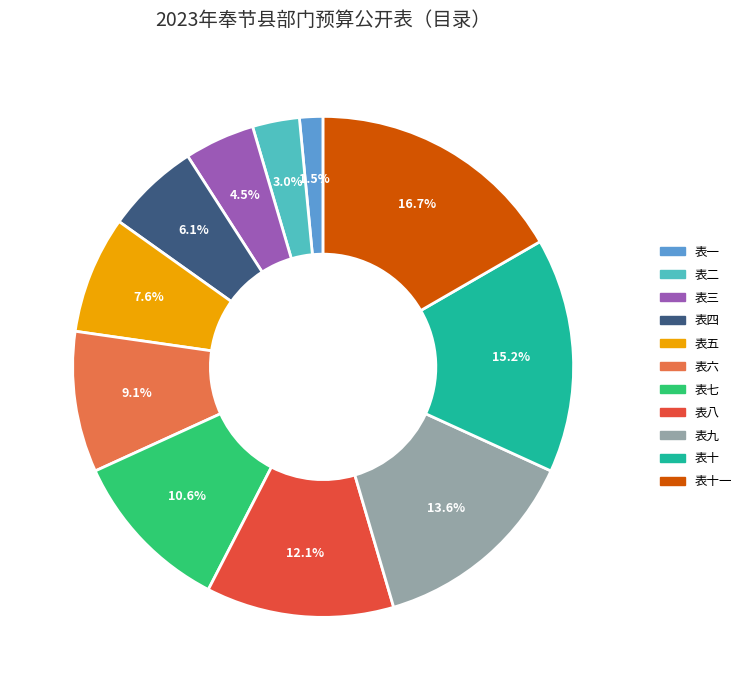

Does any single category account for the majority?

No